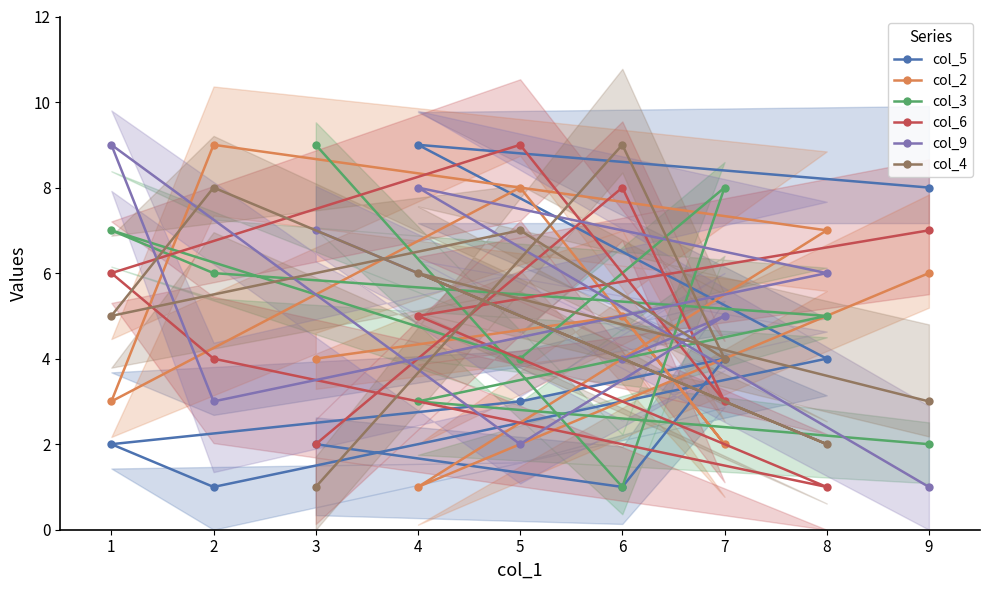

What is the sum of all col_2 values?

45